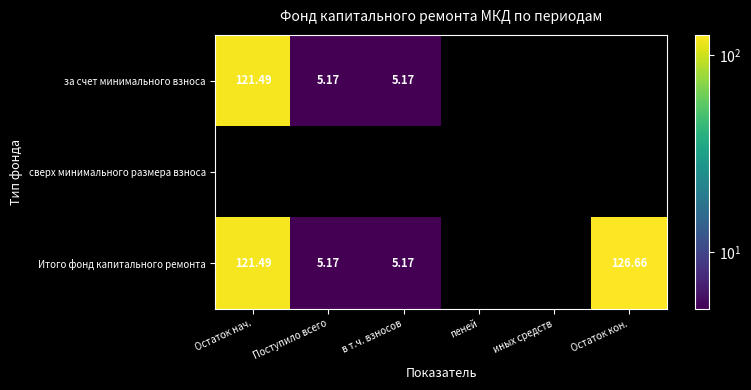

The value of за счет минимального взноса at в т.ч. взносов is 7.6. True or false?

False